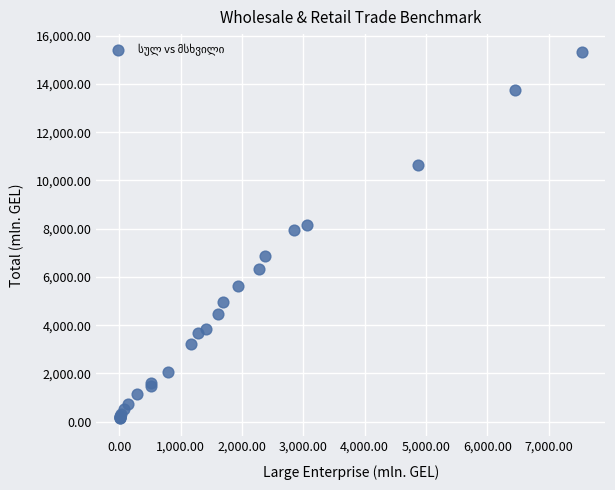

What Y value in the scatter plot is closest to 7731?

7945.3